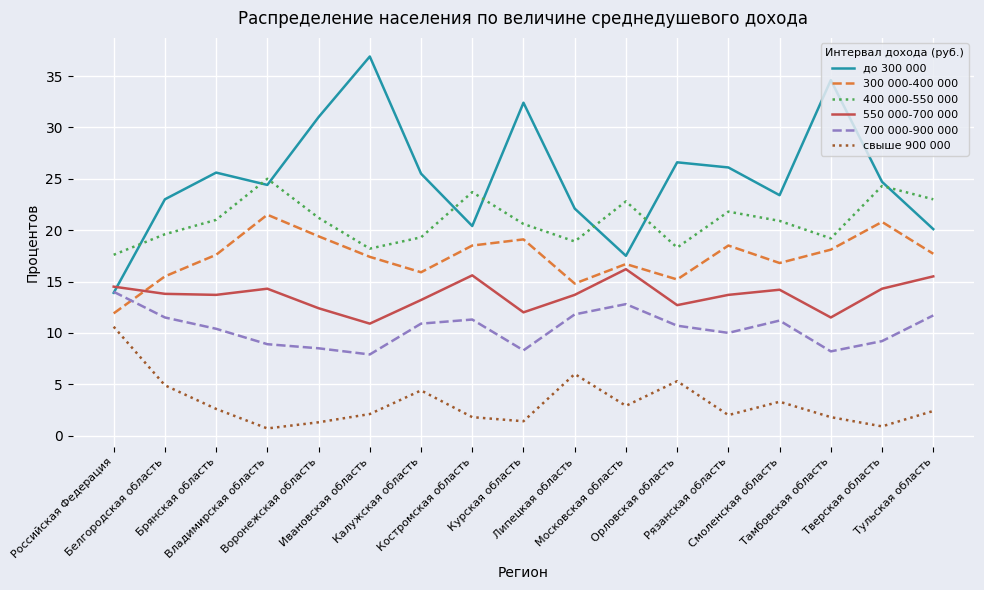

What are all the series names shown in the legend?

до 300 000, 300 000-400 000, 400 000-550 000, 550 000-700 000, 700 000-900 000, свыше 900 000